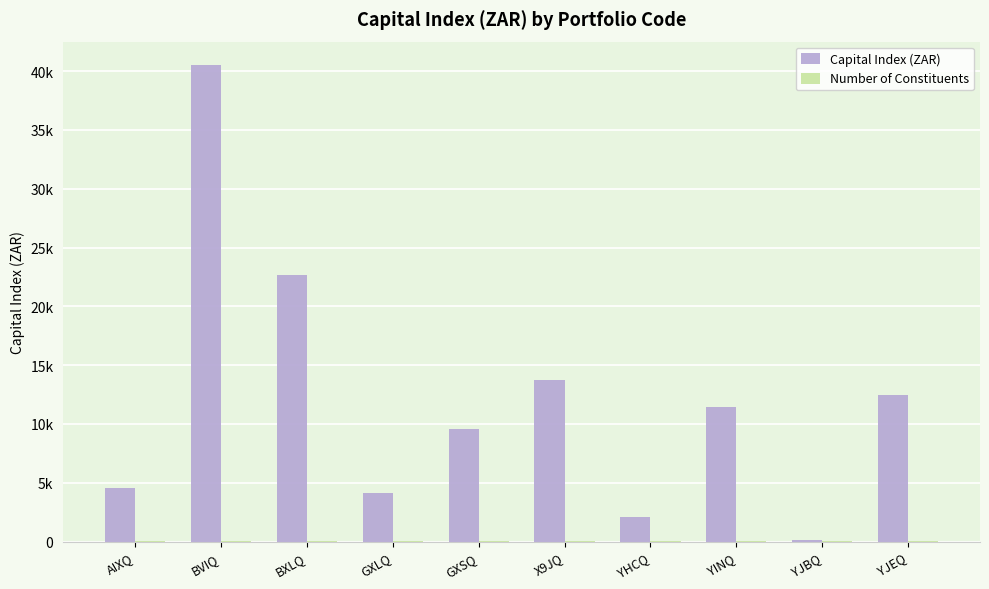

What is the label of the 3rd bar from the left?

BXLQ